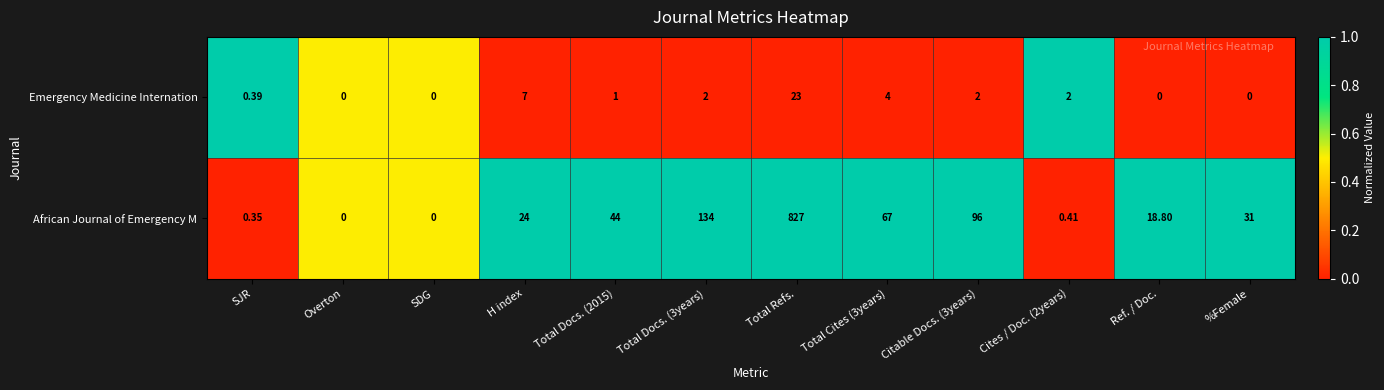

Which series has the widest spread of values?

African Journal of Emergency M